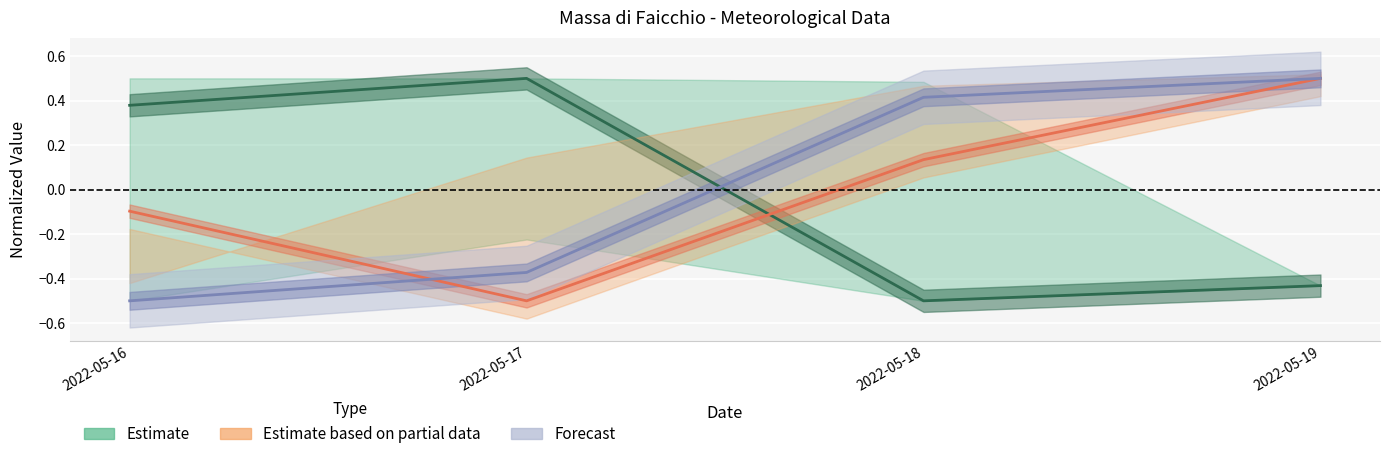

What is the value of the Radiazione solare - Grezzo point at the 3rd from the left?

0.1